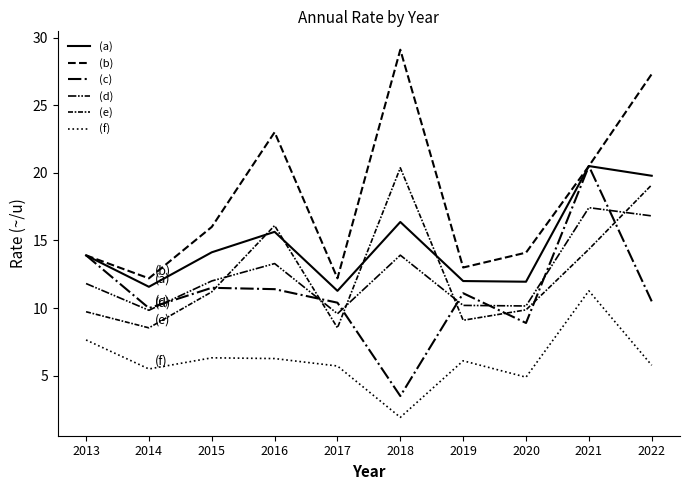

Rank the series by their maximum value, from highest to lowest.

(b), (a), (c), (e), (d), (f)